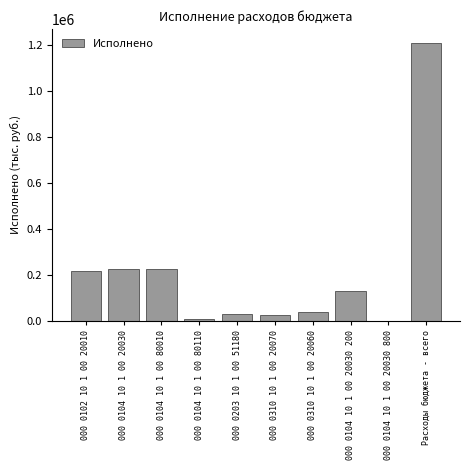

The value at 000 0102 10 1 00 20010 is 75429.6. True or false?

False